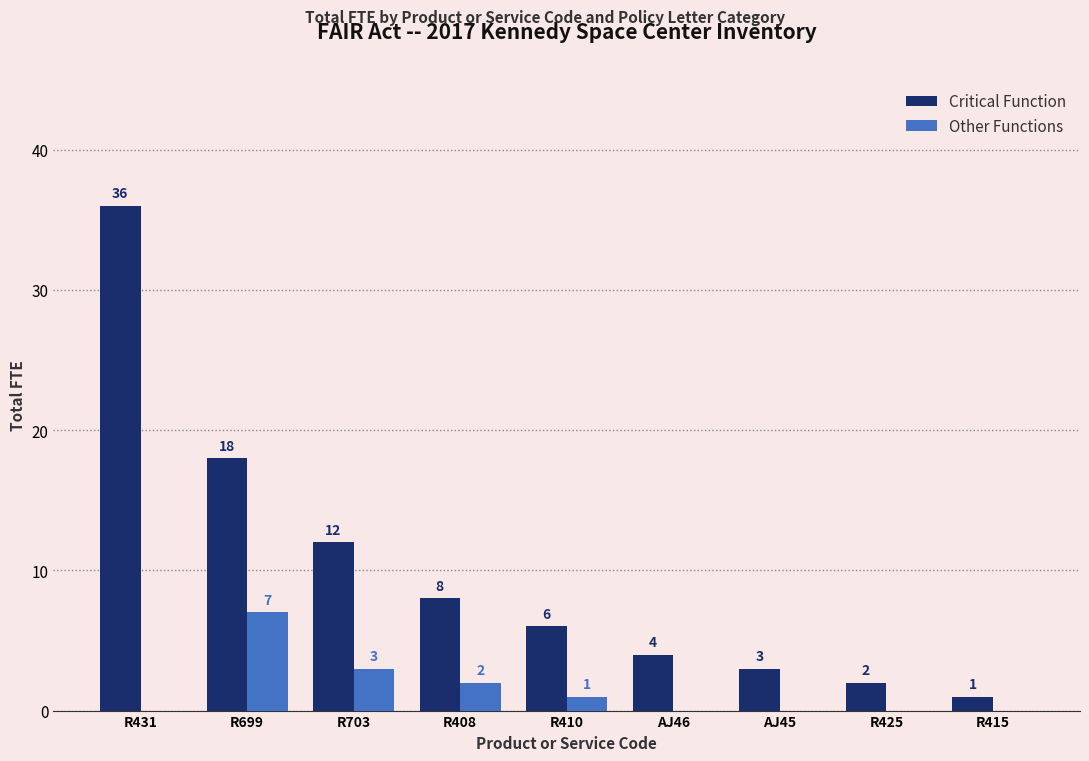

Which series changed the most between R699 and AJ46?

Critical Function